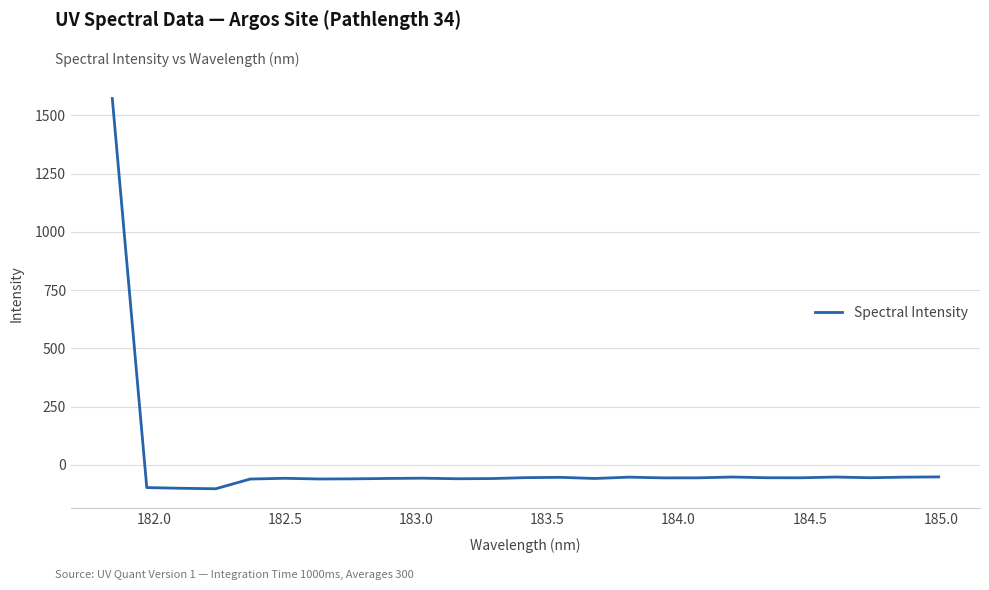

What is the difference between the maximum and minimum values?

1674.8